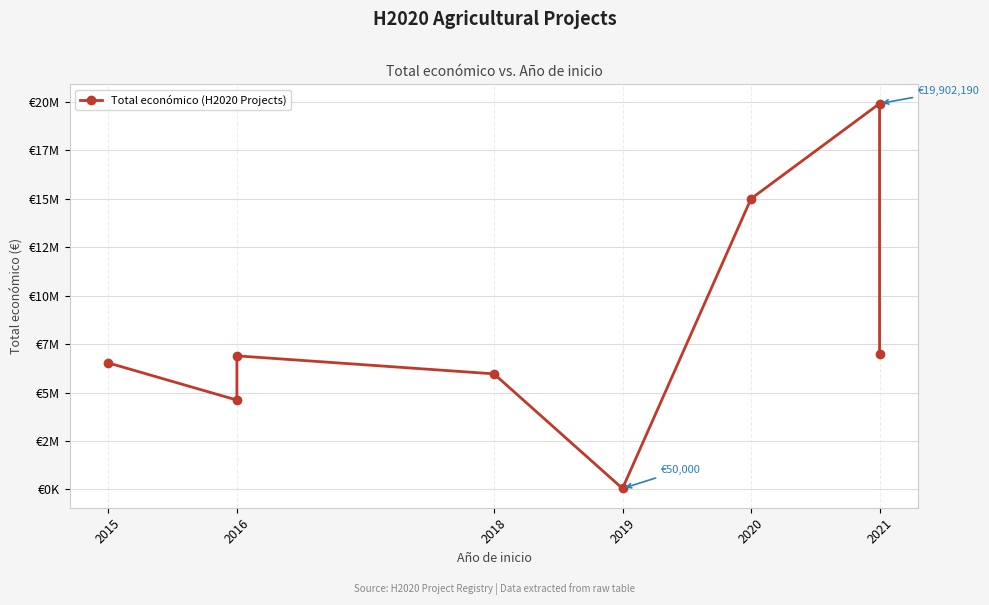

Reading left to right, transcribe all the data shown in this chart.

6526038	4608975	6891265	5962019	50000	14994445	19902190	6986278